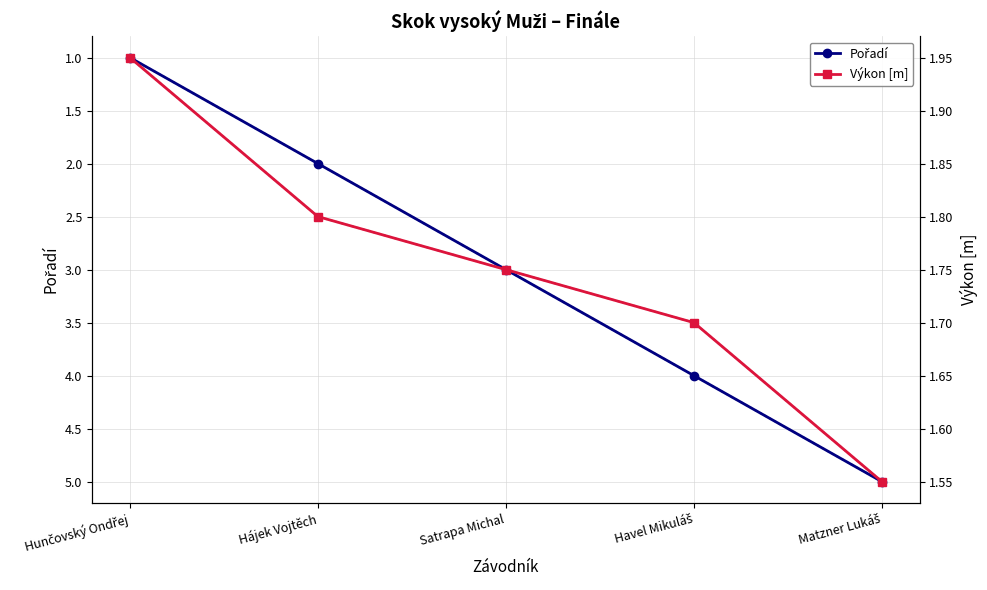

At which label is Výkon [m] closest to 1?

Matzner Lukáš